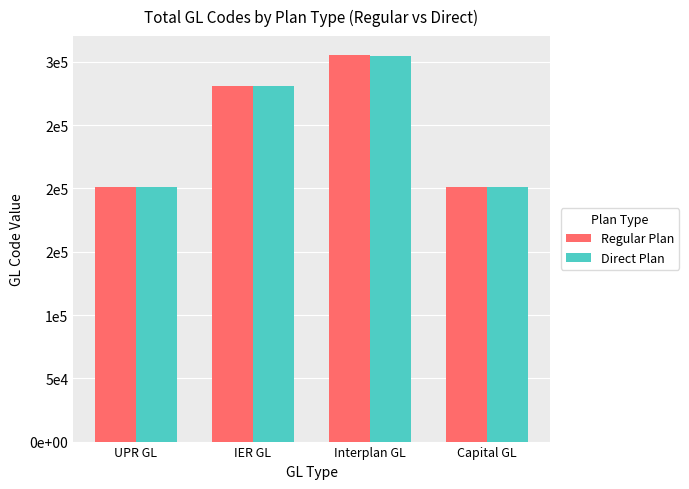

Is the value of Regular Plan at Interplan GL greater than the value of Direct Plan at Capital GL?

Yes